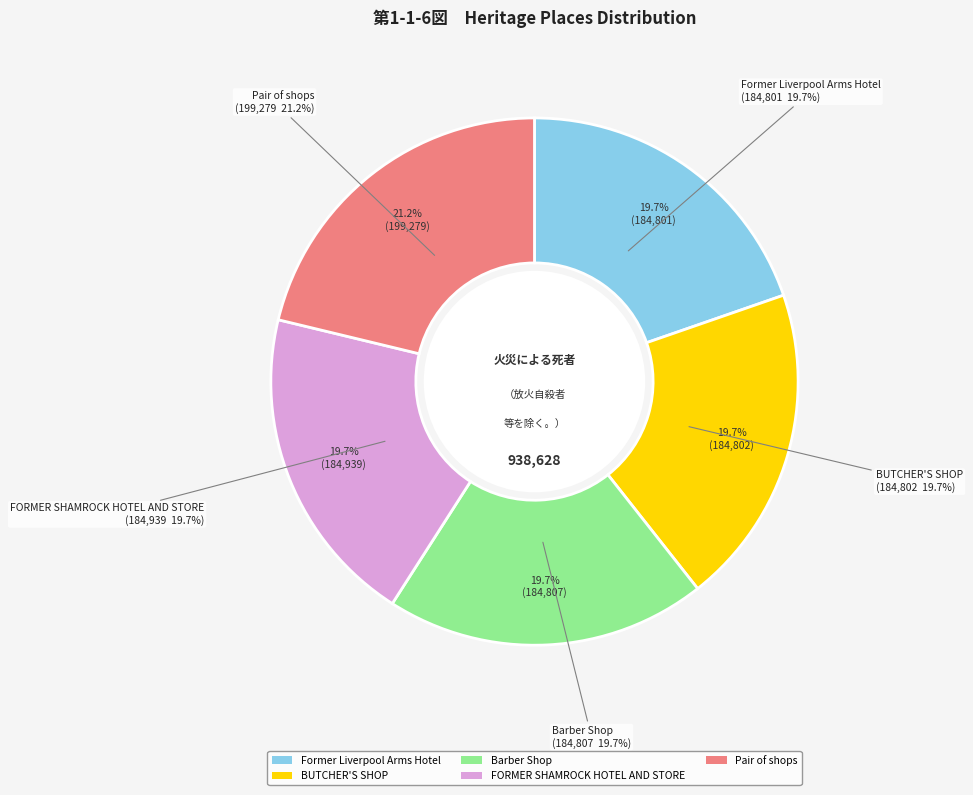

Count the number of slices in the pie.

5